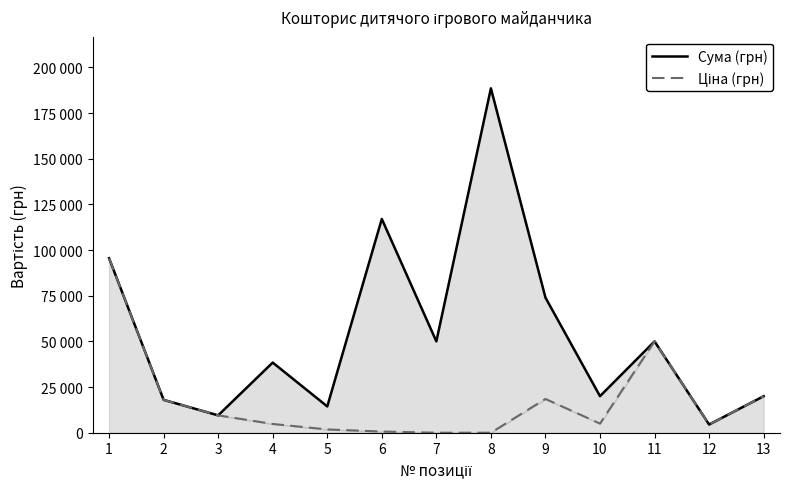

What is the sum of the Ціна (грн) values at 13 and 1?

115500